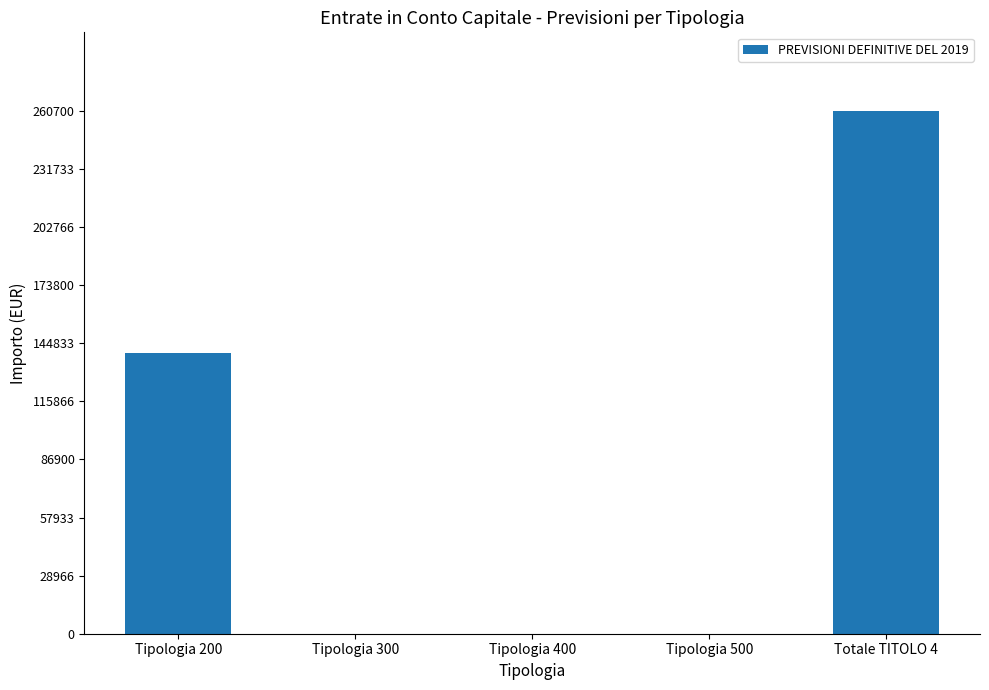

Reading right to left, extract all data points from this chart.

Totale TITOLO 4=260700	Tipologia 500=0	Tipologia 400=0	Tipologia 300=0	Tipologia 200=140000